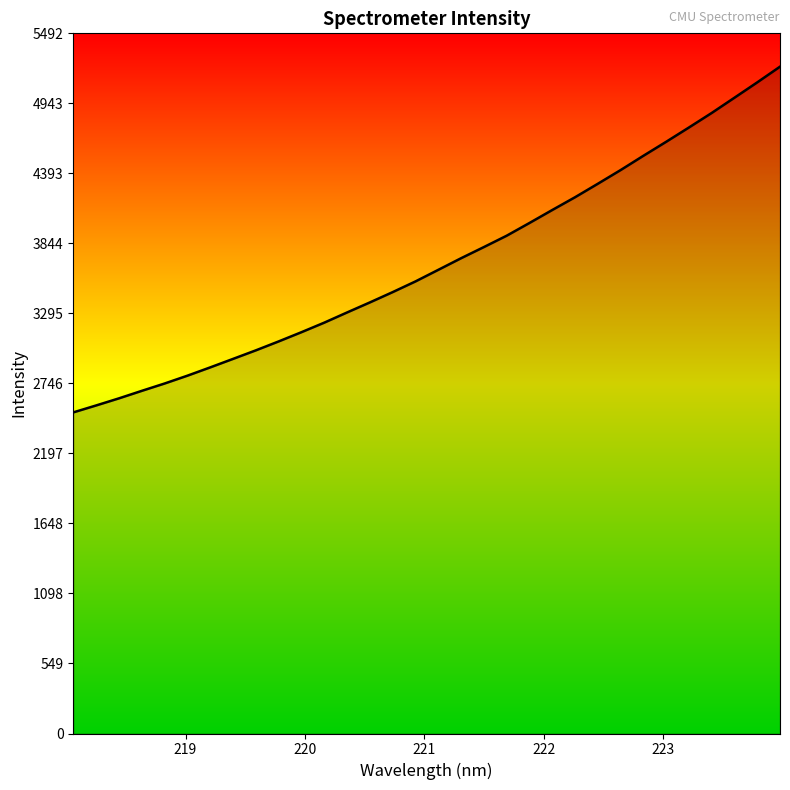

What is the greatest value displayed?

5230.3